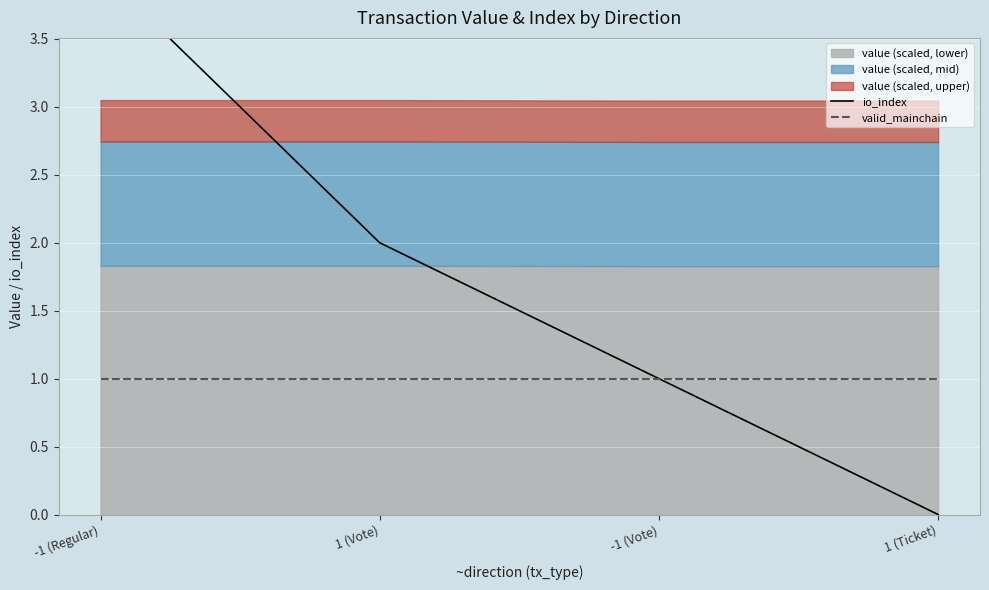

Reading right to left, transcribe all the data shown in this chart.

io_index: 1 (Ticket)=0	-1 (Vote)=1	1 (Vote)=2	-1 (Regular)=4
valid_mainchain: 1 (Ticket)=1	-1 (Vote)=1	1 (Vote)=1	-1 (Regular)=1